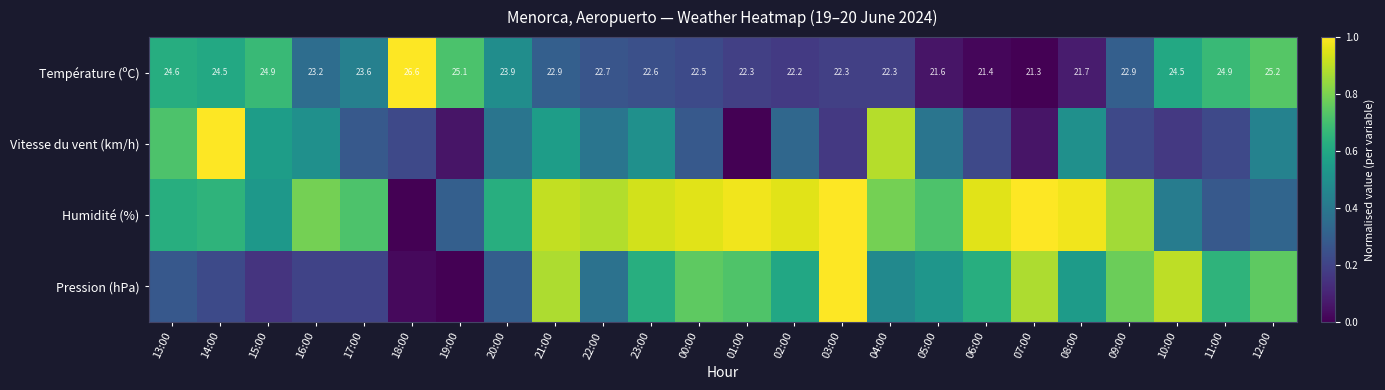

What is the difference between the Vitesse du vent (km/h) values at 07:00 and 18:00?

0.2